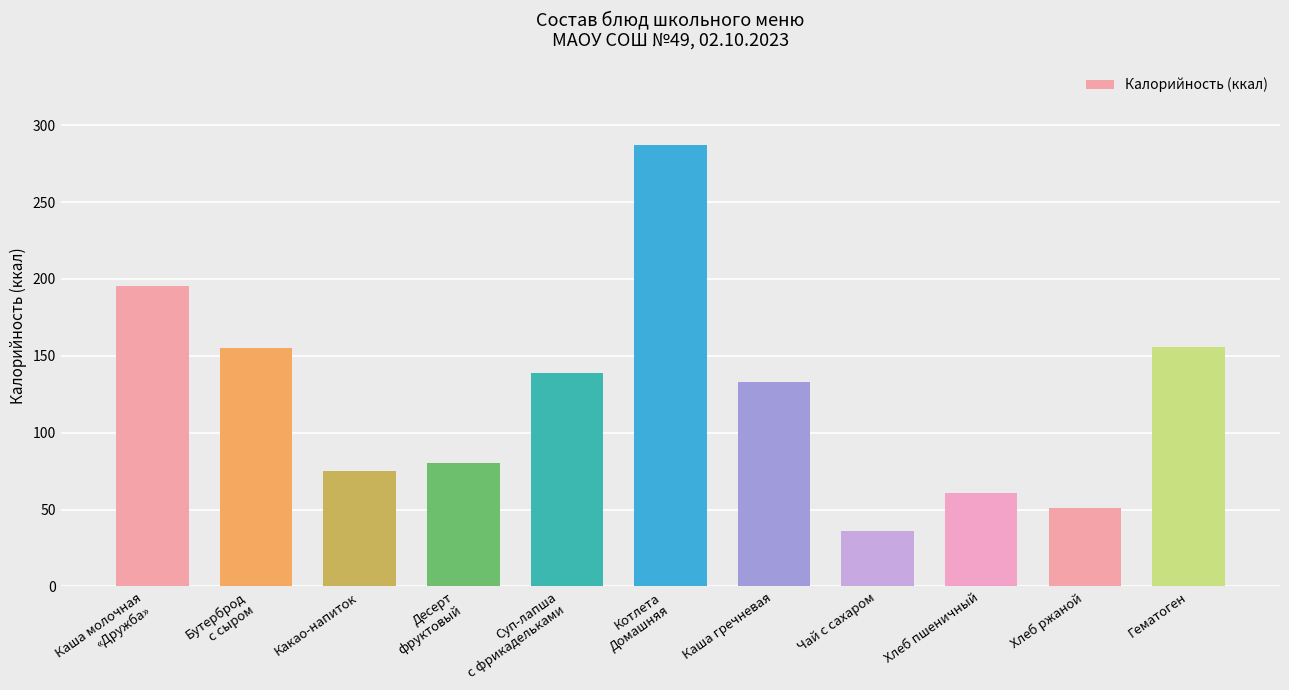

What is the value of the 2nd bar from the left?

154.9